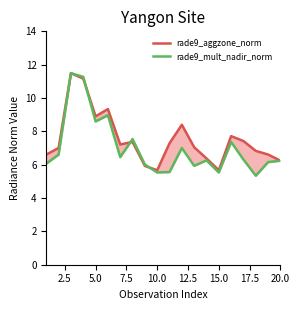

What is the value of the rade9_aggzone_norm point at the 1st from the left?

6.6